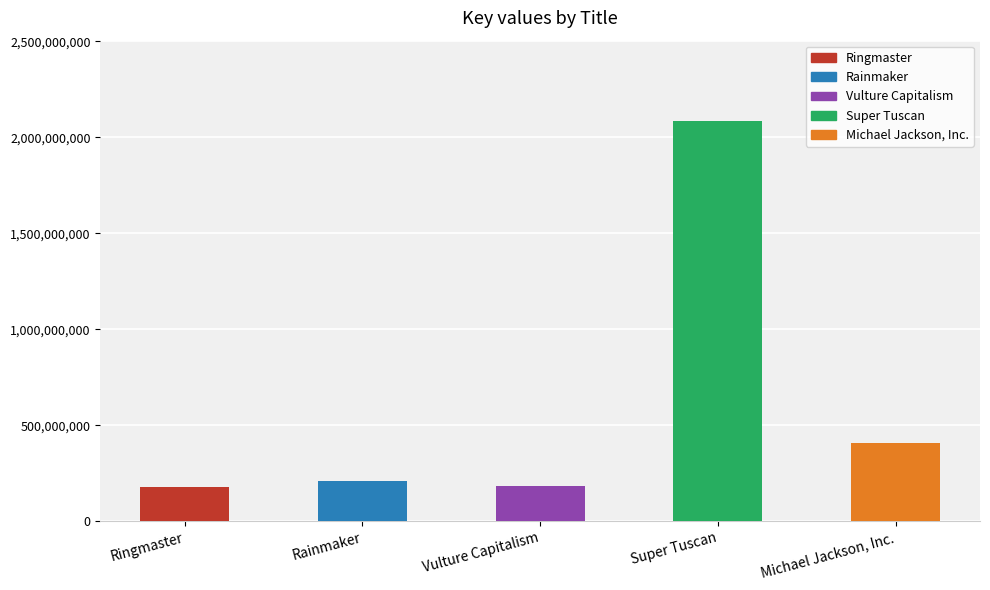

What is the value of the 3rd bar from the left?

182713263